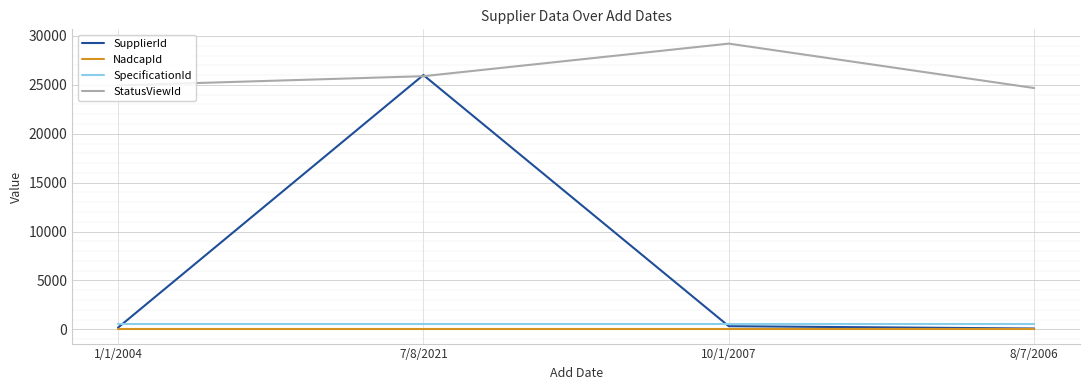

True or false: SpecificationId and StatusViewId intersect in this chart.

False